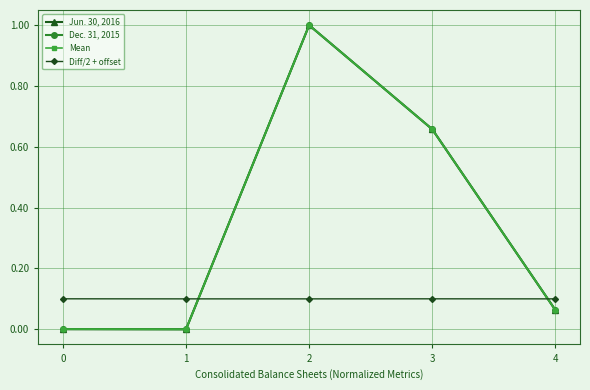

What is the value of the Mean point at the 3rd from the left?

1.0